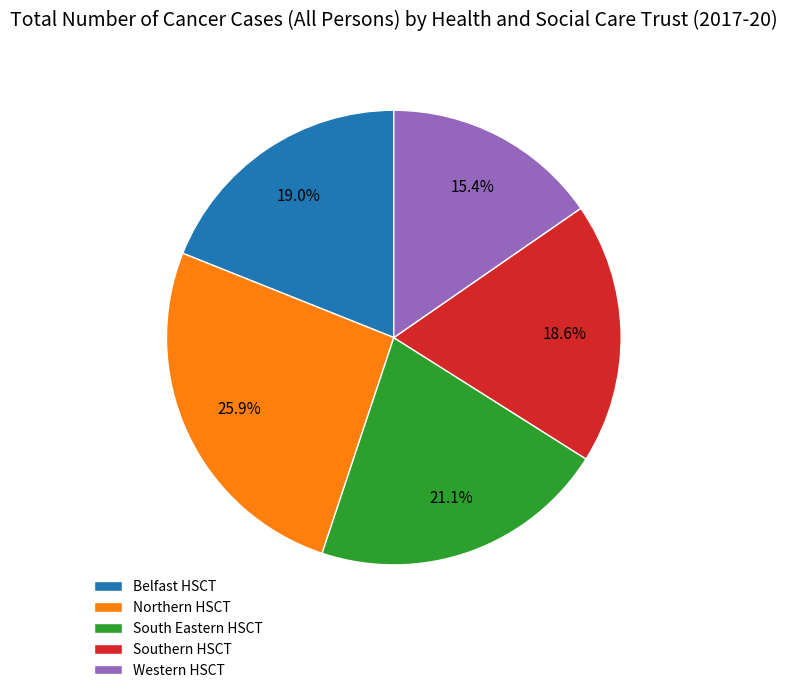

Is it true that South Eastern HSCT is 21% of the pie?

True